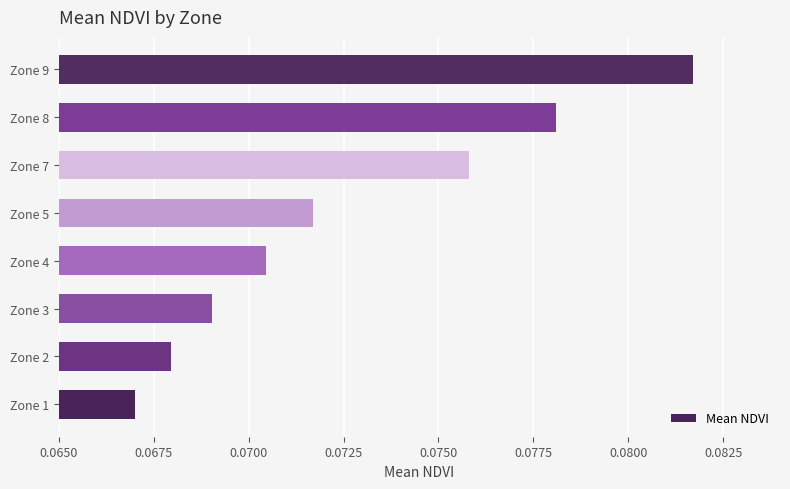

Which label corresponds to the smallest value in the chart?

Zone 1